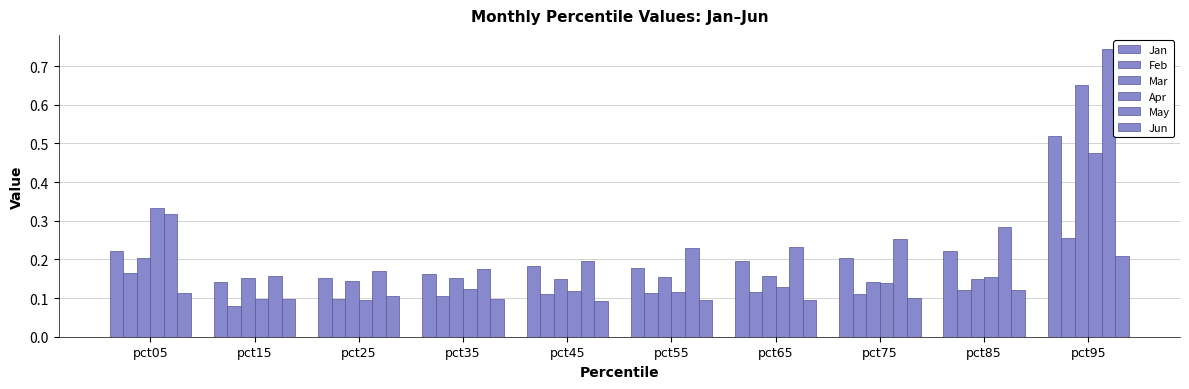

The value of Mar at pct25 is 0.1. True or false?

False